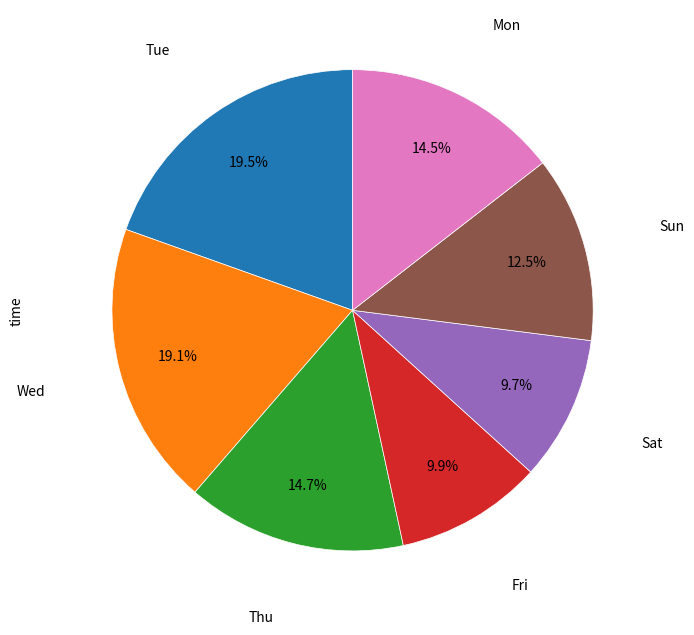

Does Sat account for over 50% of the chart?

No